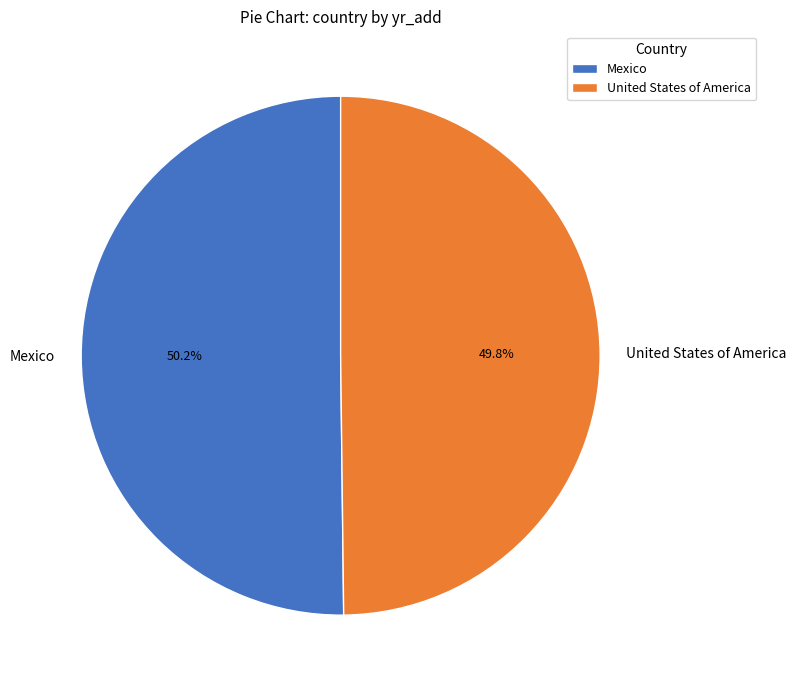

Is the sum of Mexico and United States of America greater than half?

Yes